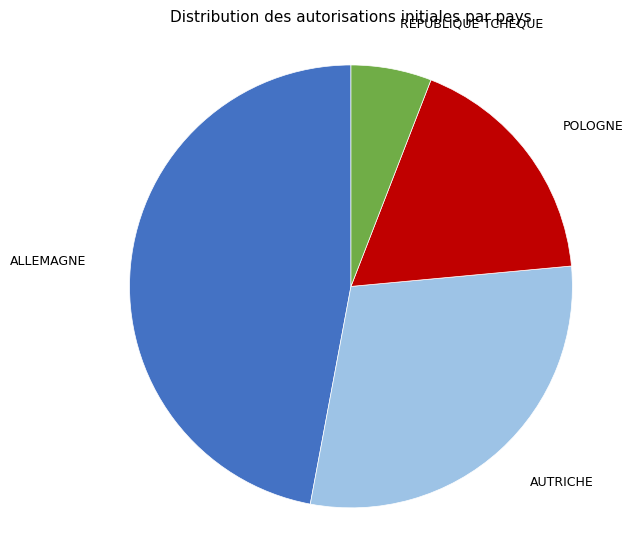

Is there any slice that represents more than half of the pie?

No